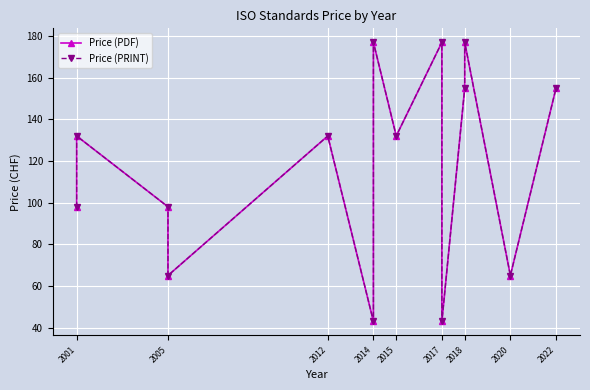

How many interior local peaks does the Price (PRINT) series have?

5